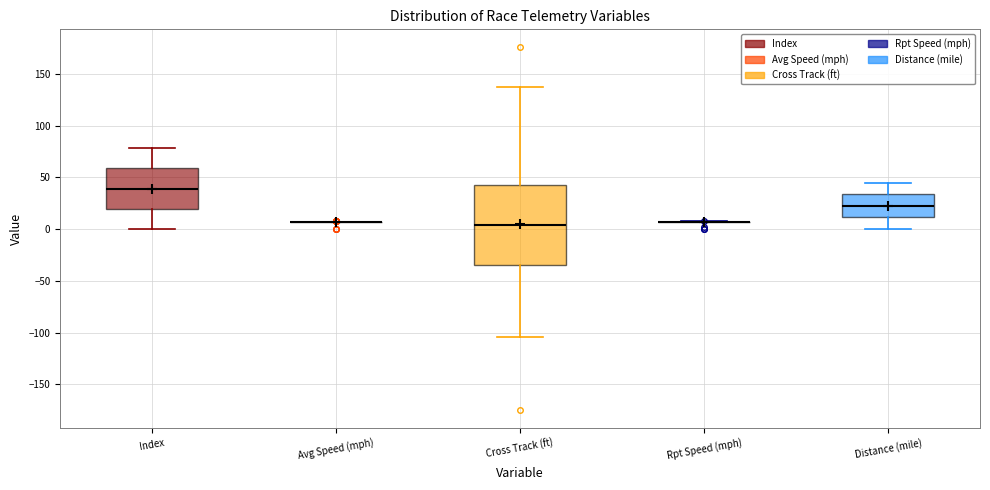

Reading left to right, read every box against the y-axis: the position of its median line, the range the box covers, and the ends of its whiskers. The values are not printed on the chart, so give them approximately, as read against the axis.

Index: median 40, box 20 to 60, whiskers 0 to 80
Avg Speed (mph): box collapsed to a line at 5, whiskers 5 to 5
Cross Track (ft): median 5, box -35 to 45, whiskers -105 to 135
Rpt Speed (mph): box collapsed to a line at 5, whiskers 5 to 10
Distance (mile): median 20, box 10 to 35, whiskers 0 to 45